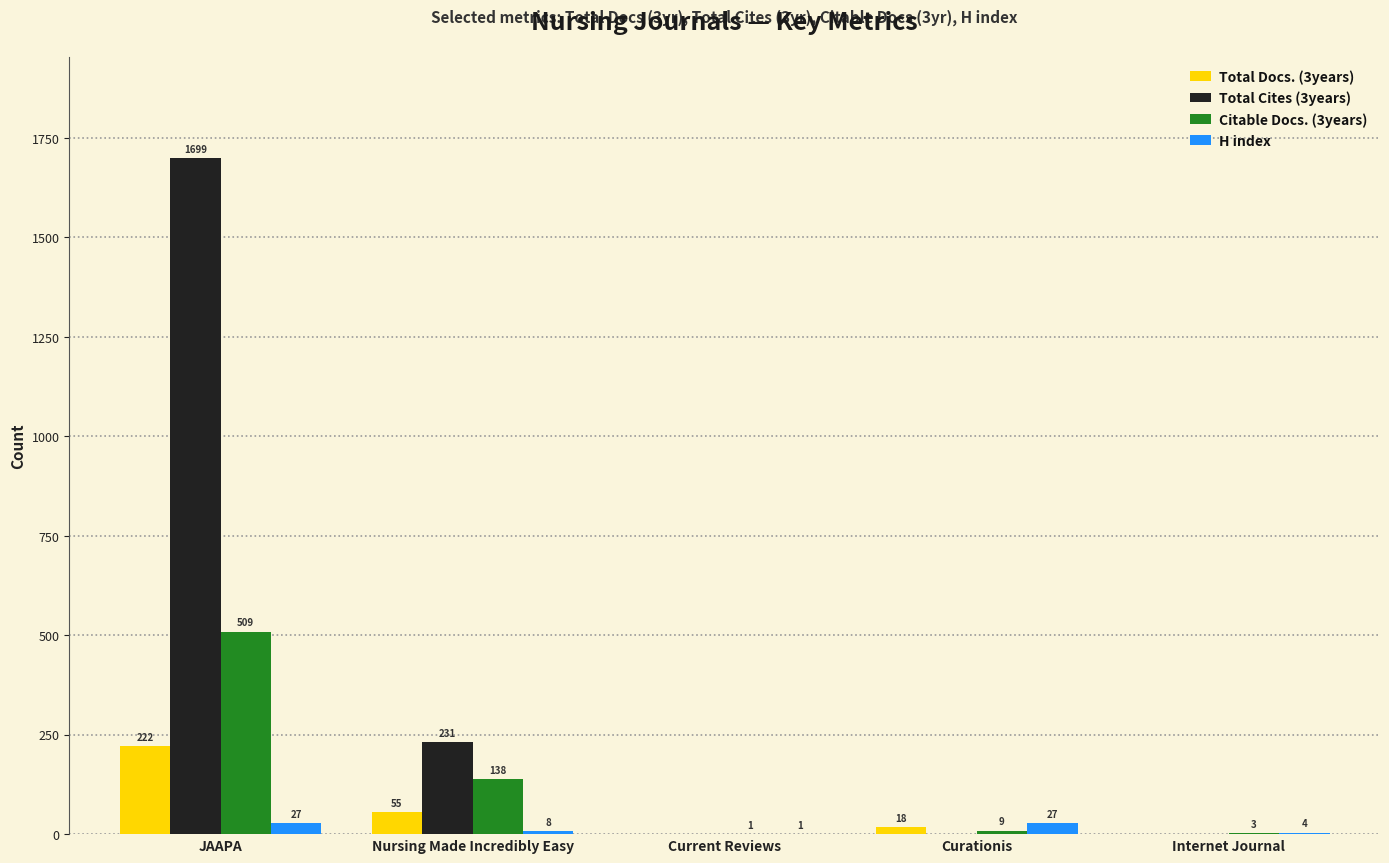

Which series changed the most between JAAPA and Current Reviews?

Total Cites (3years)